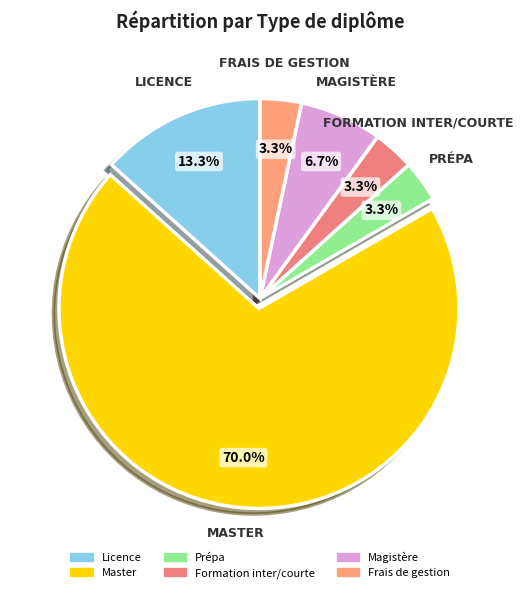

What is the smallest slice in the pie chart?

Prépa